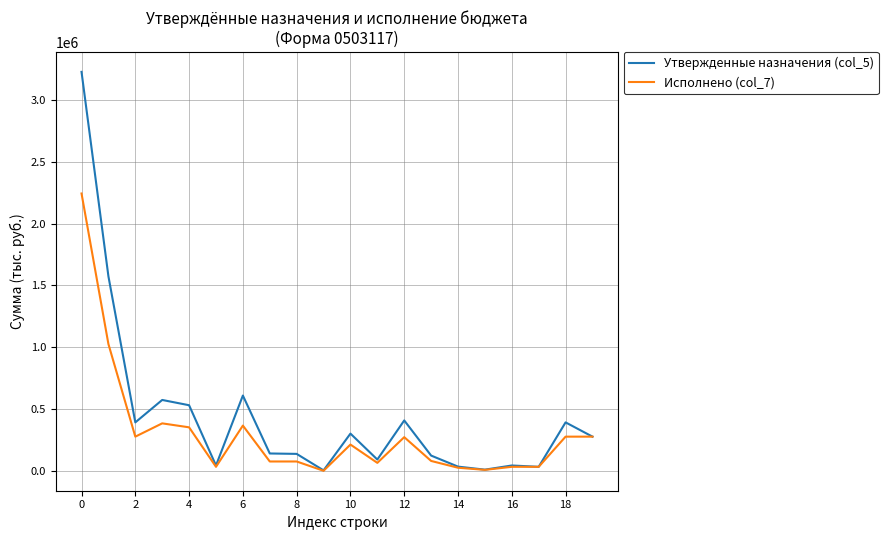

Which series has the widest spread of values?

Утвержденные назначения (col_5)